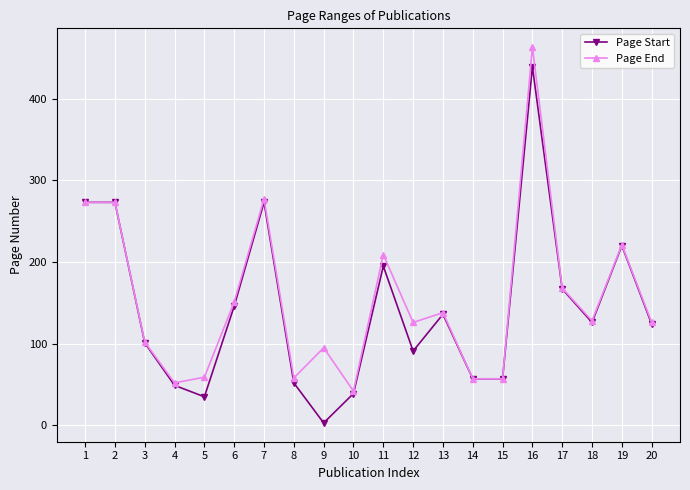

At which label does Page End first exceed 128?

1